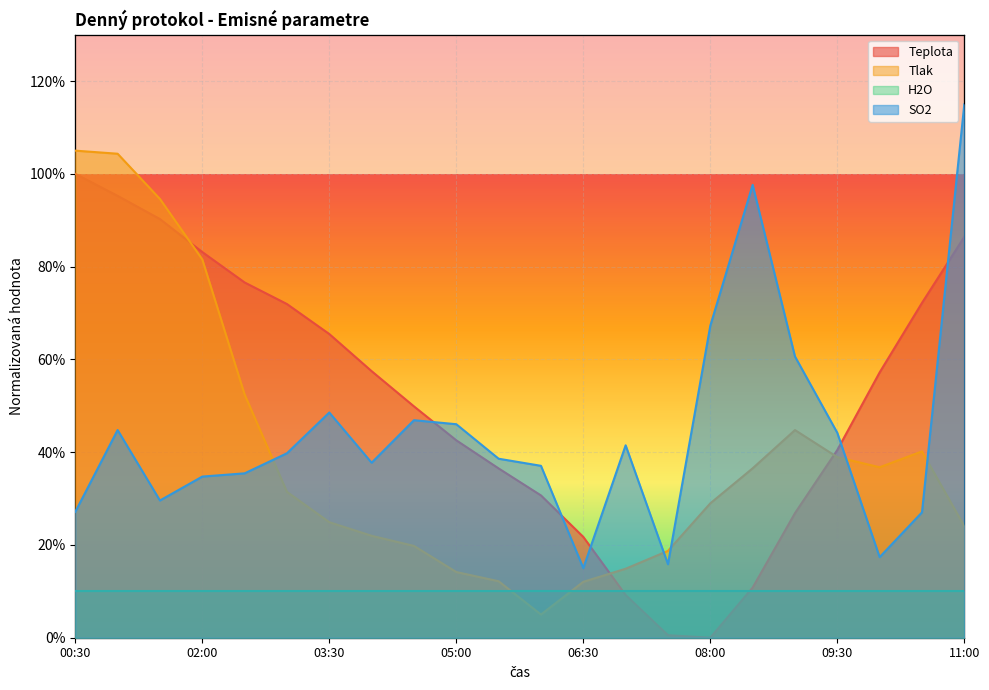

How many interior local valleys does the Teplota series have?

1